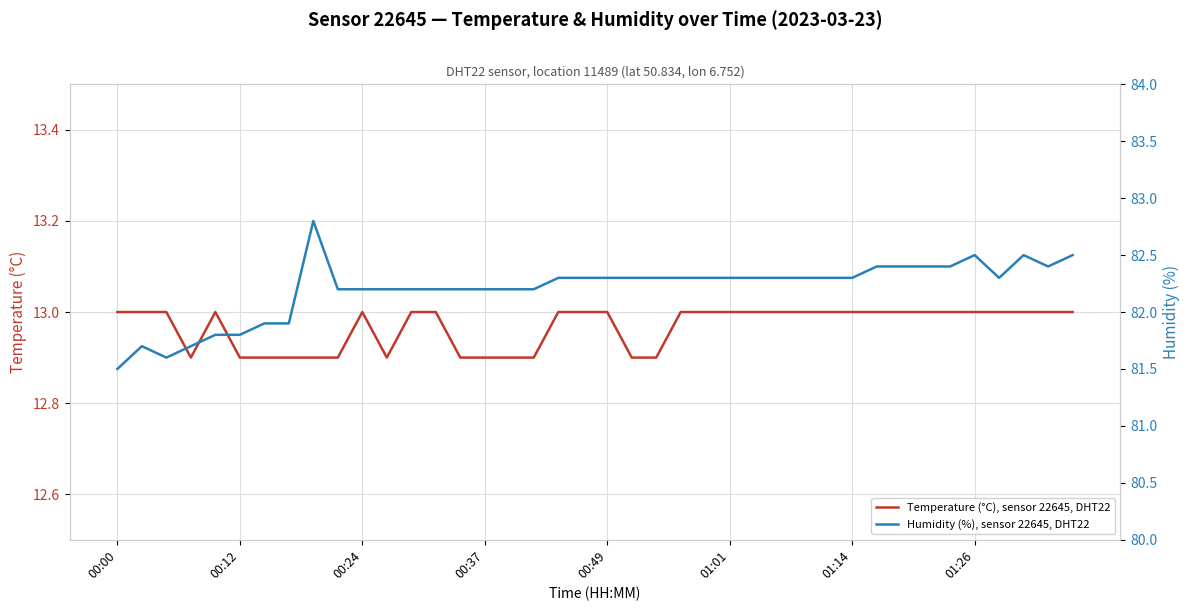

What is the difference between the maximum and second lowest values in the Temperature (°C), sensor 22645, DHT22 series?

0.1